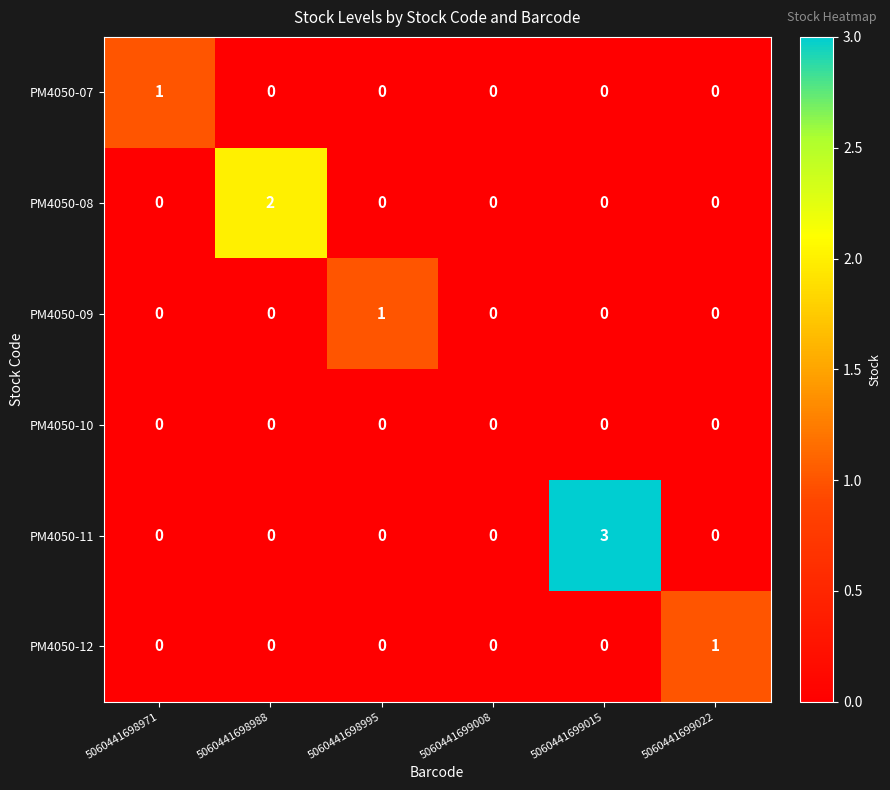

How many categories are shown in the chart?

6